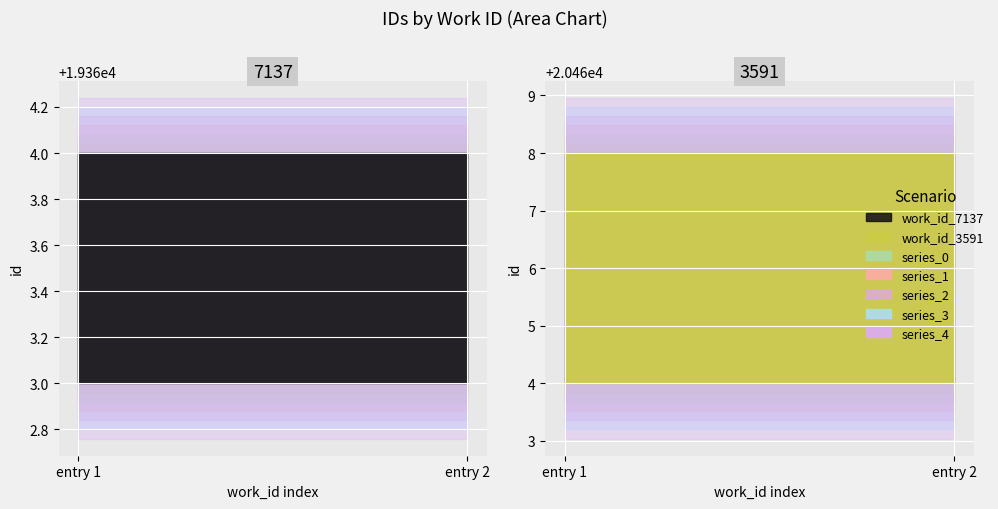

Is it true that work_id_3591 equals 5185 at work_id_3591?

False